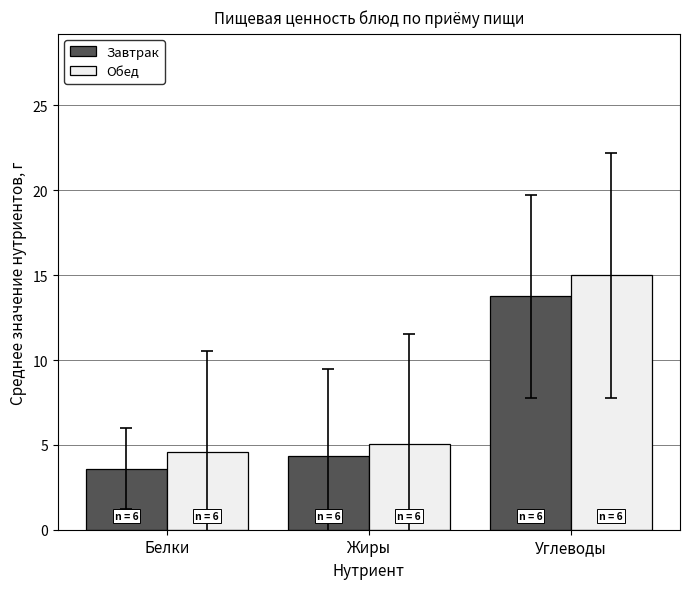

Between Белки and Жиры, which series saw the biggest shift?

Завтрак